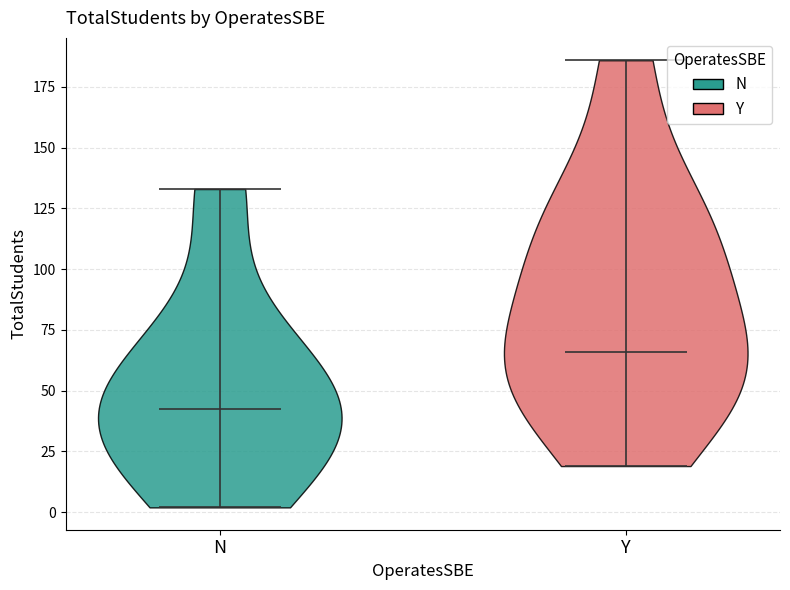

Reading left to right, read every violin against the y-axis: where its median line is, and the lowest and highest points it reaches. The values are not printed on the chart, so give them approximately, as read against the axis.

N: median line 45, lowest point 0, highest point 135
Y: median line 65, lowest point 20, highest point 185